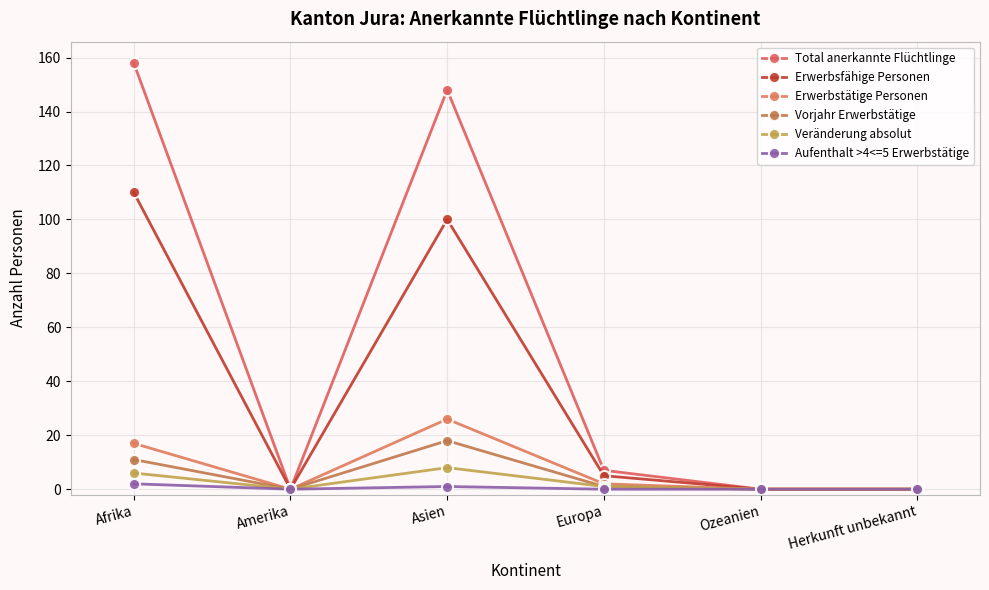

The Erwerbstätige Personen series shows 0 at Amerika. True or false?

True